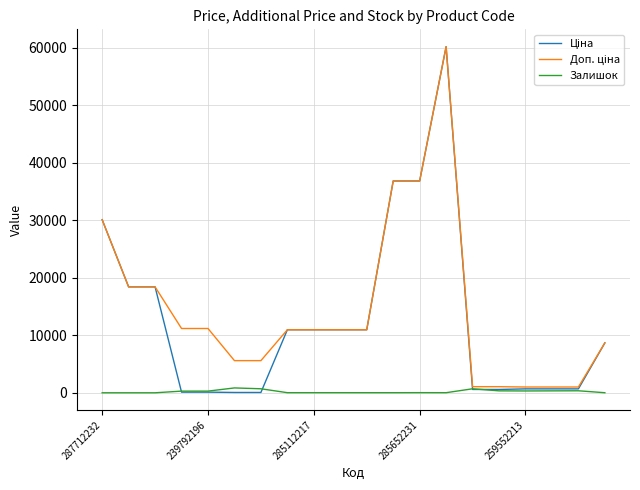

True or false: Ціна has more than 0 points higher than both neighbors.

True